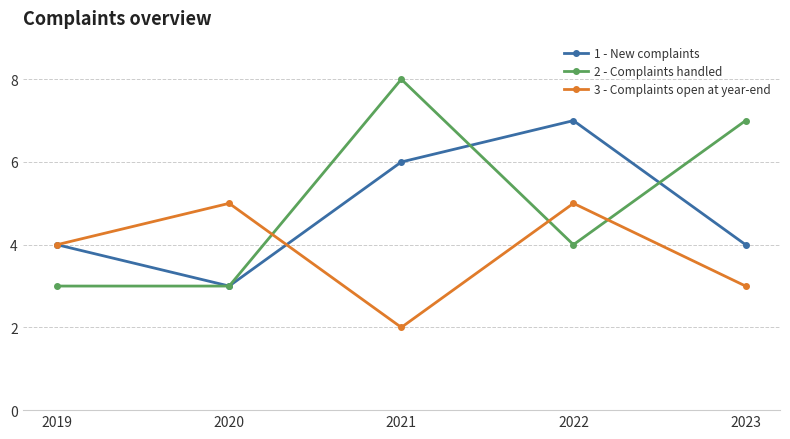

At 2023, list the series in order from largest to smallest.

2 - Complaints handled, 1 - New complaints, 3 - Complaints open at year-end